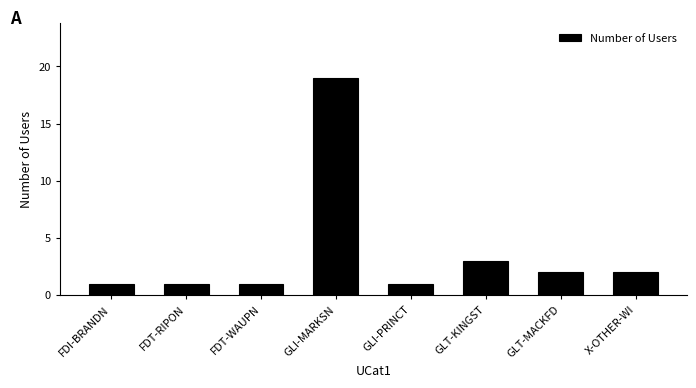

What is the difference between the maximum and second lowest values?

18